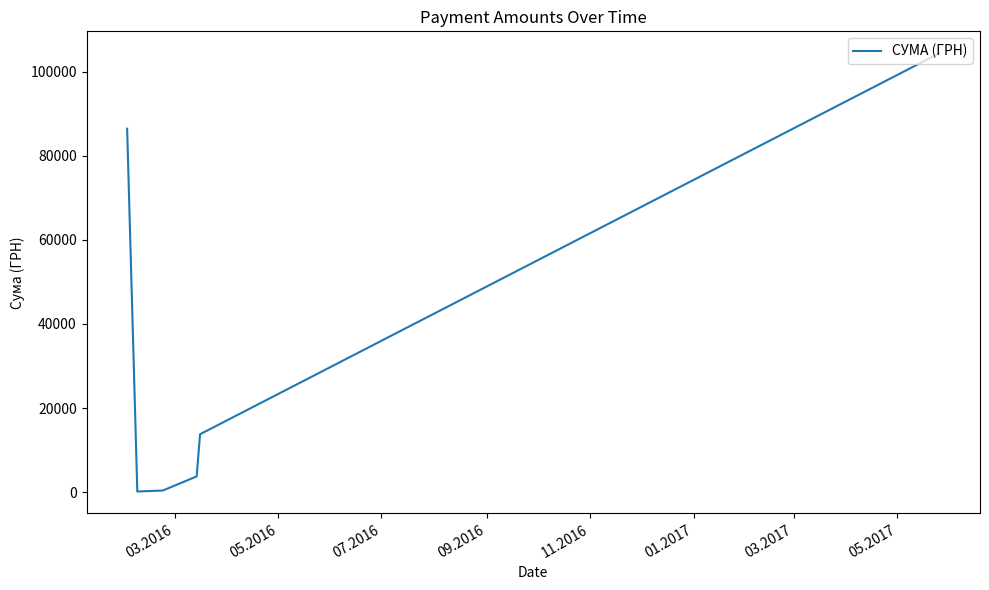

Count the number of categories in the chart.

6